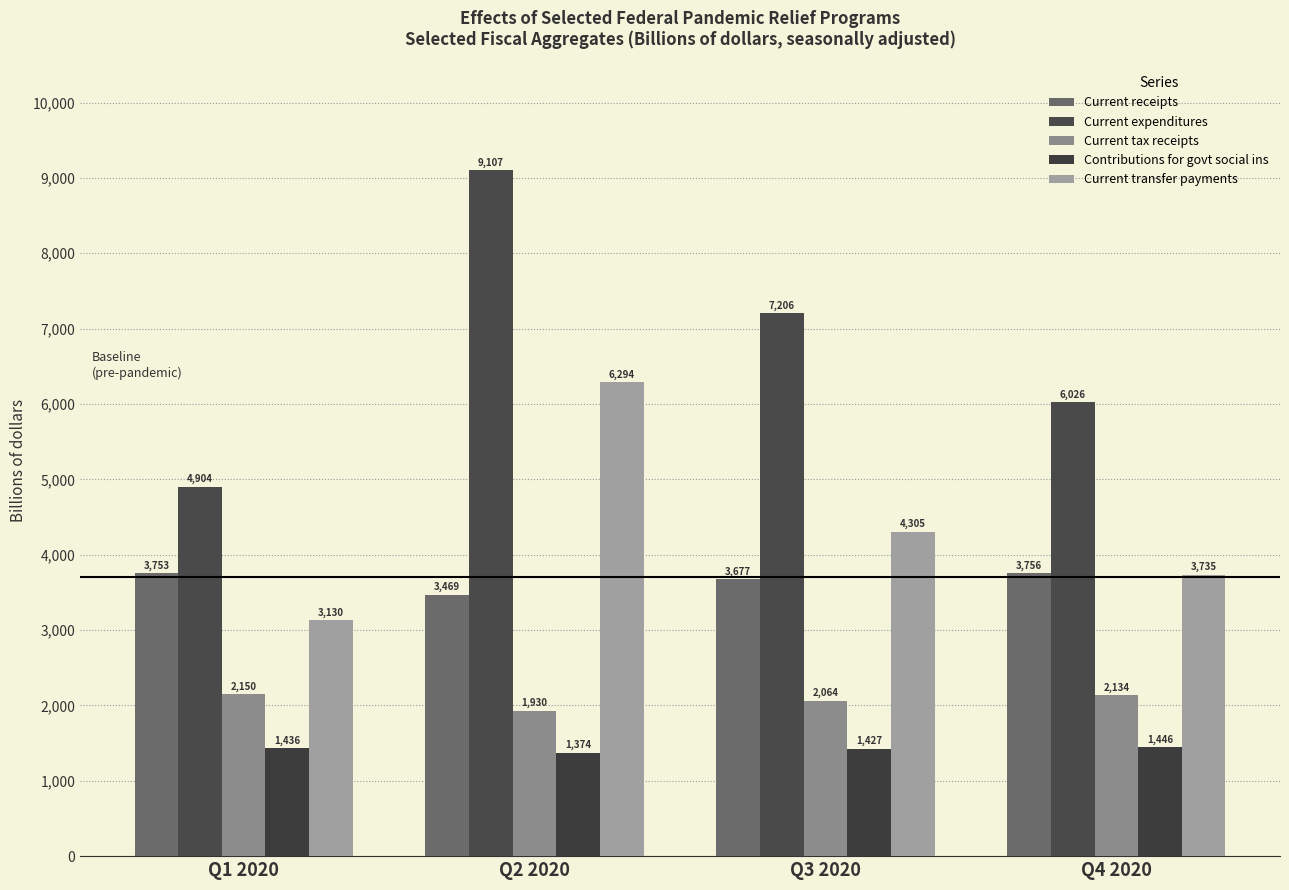

Rank the series by their maximum value, from highest to lowest.

Current expenditures, Current transfer payments, Current receipts, Current tax receipts, Contributions for govt social ins